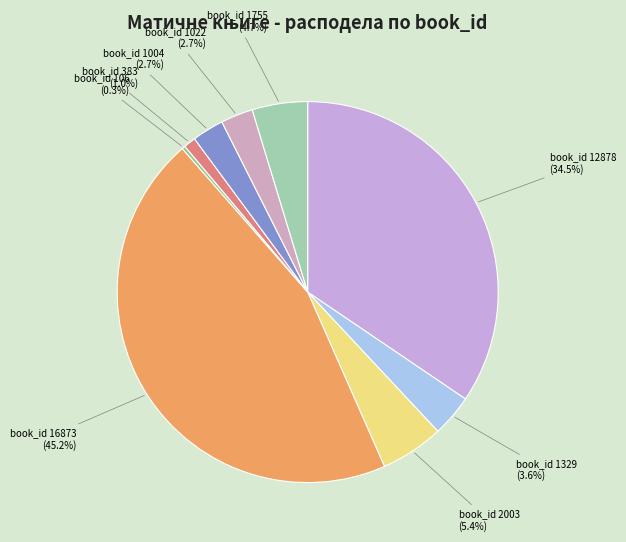

How many slices are in this pie chart?

9